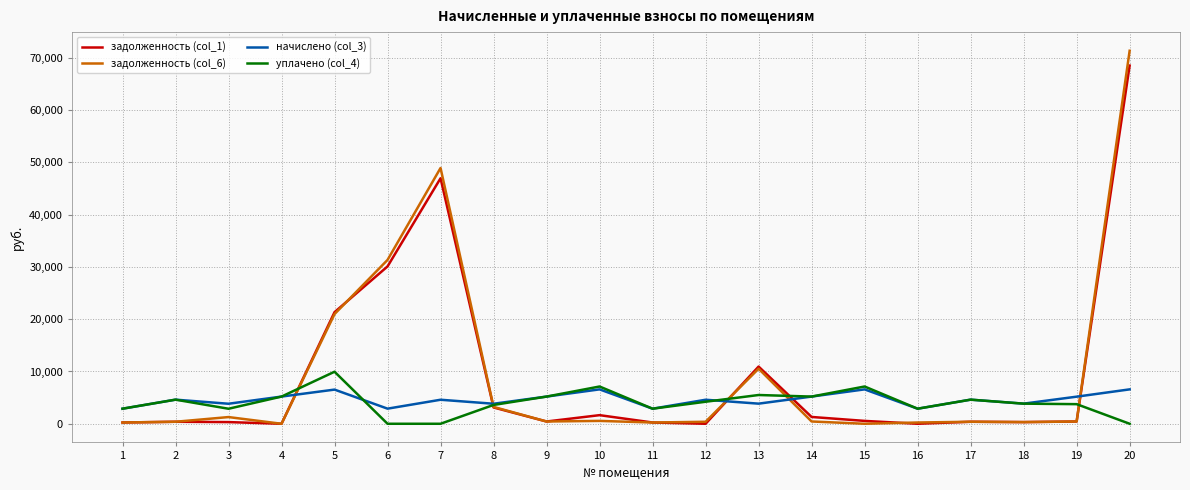

At which label is задолженность (col_6) closest to 35671?

6